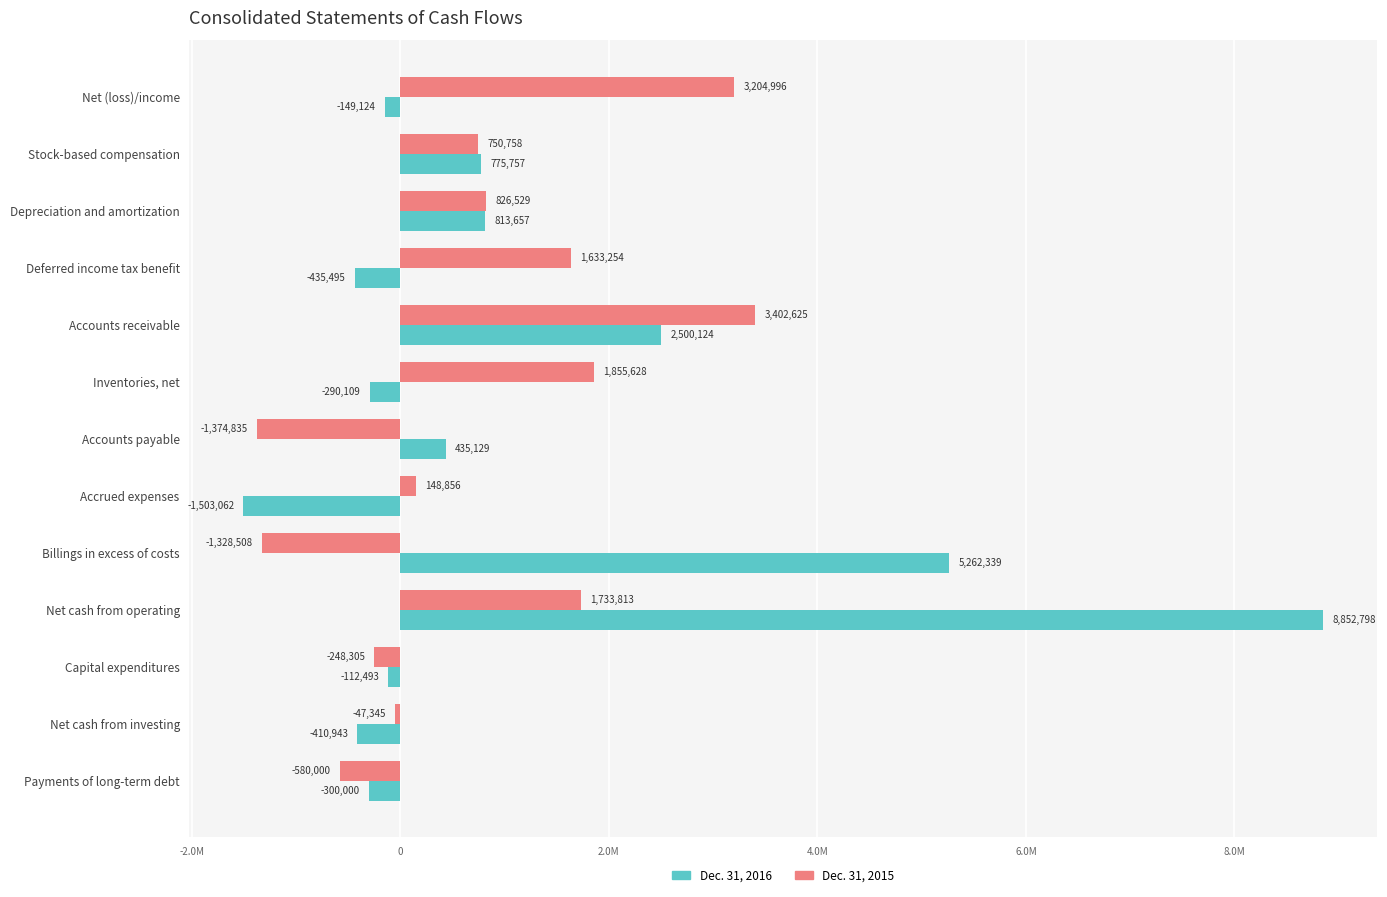

What is the value of the Dec. 31, 2016 bar at the 6th from the left?

-290109